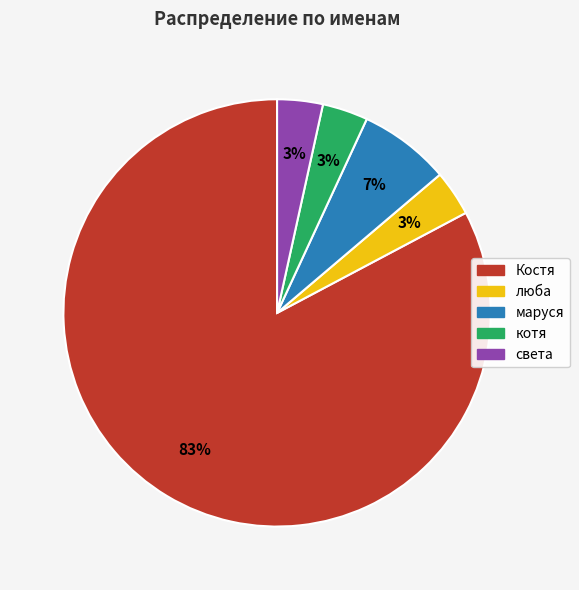

Is it true that маруся is 7% of the pie?

True